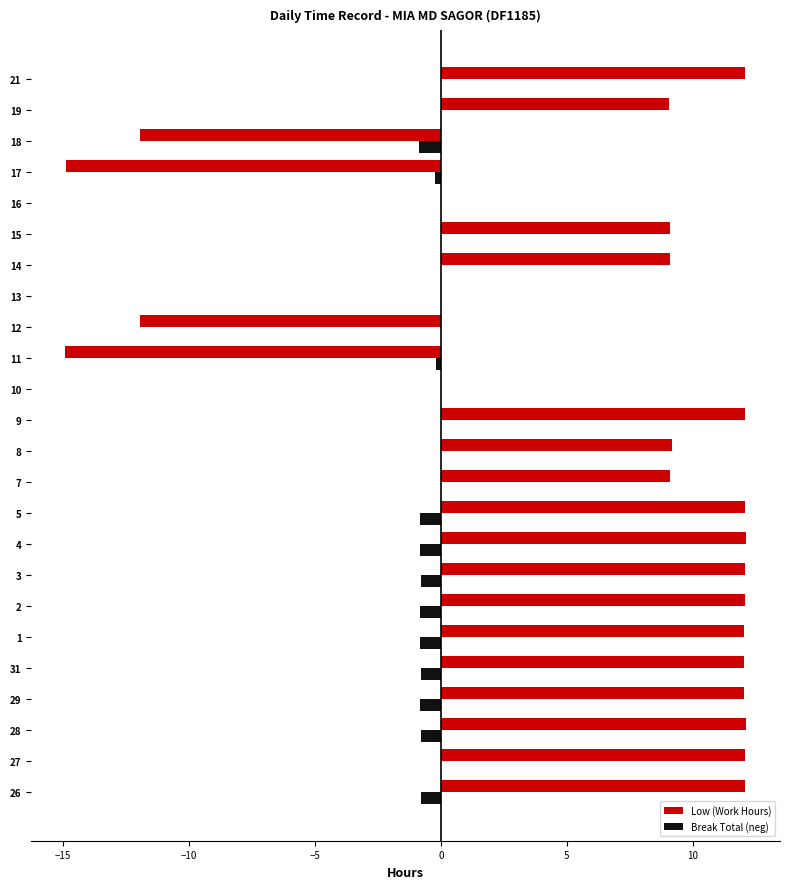

The Low (Work Hours) series shows 19.8 at 21. True or false?

False